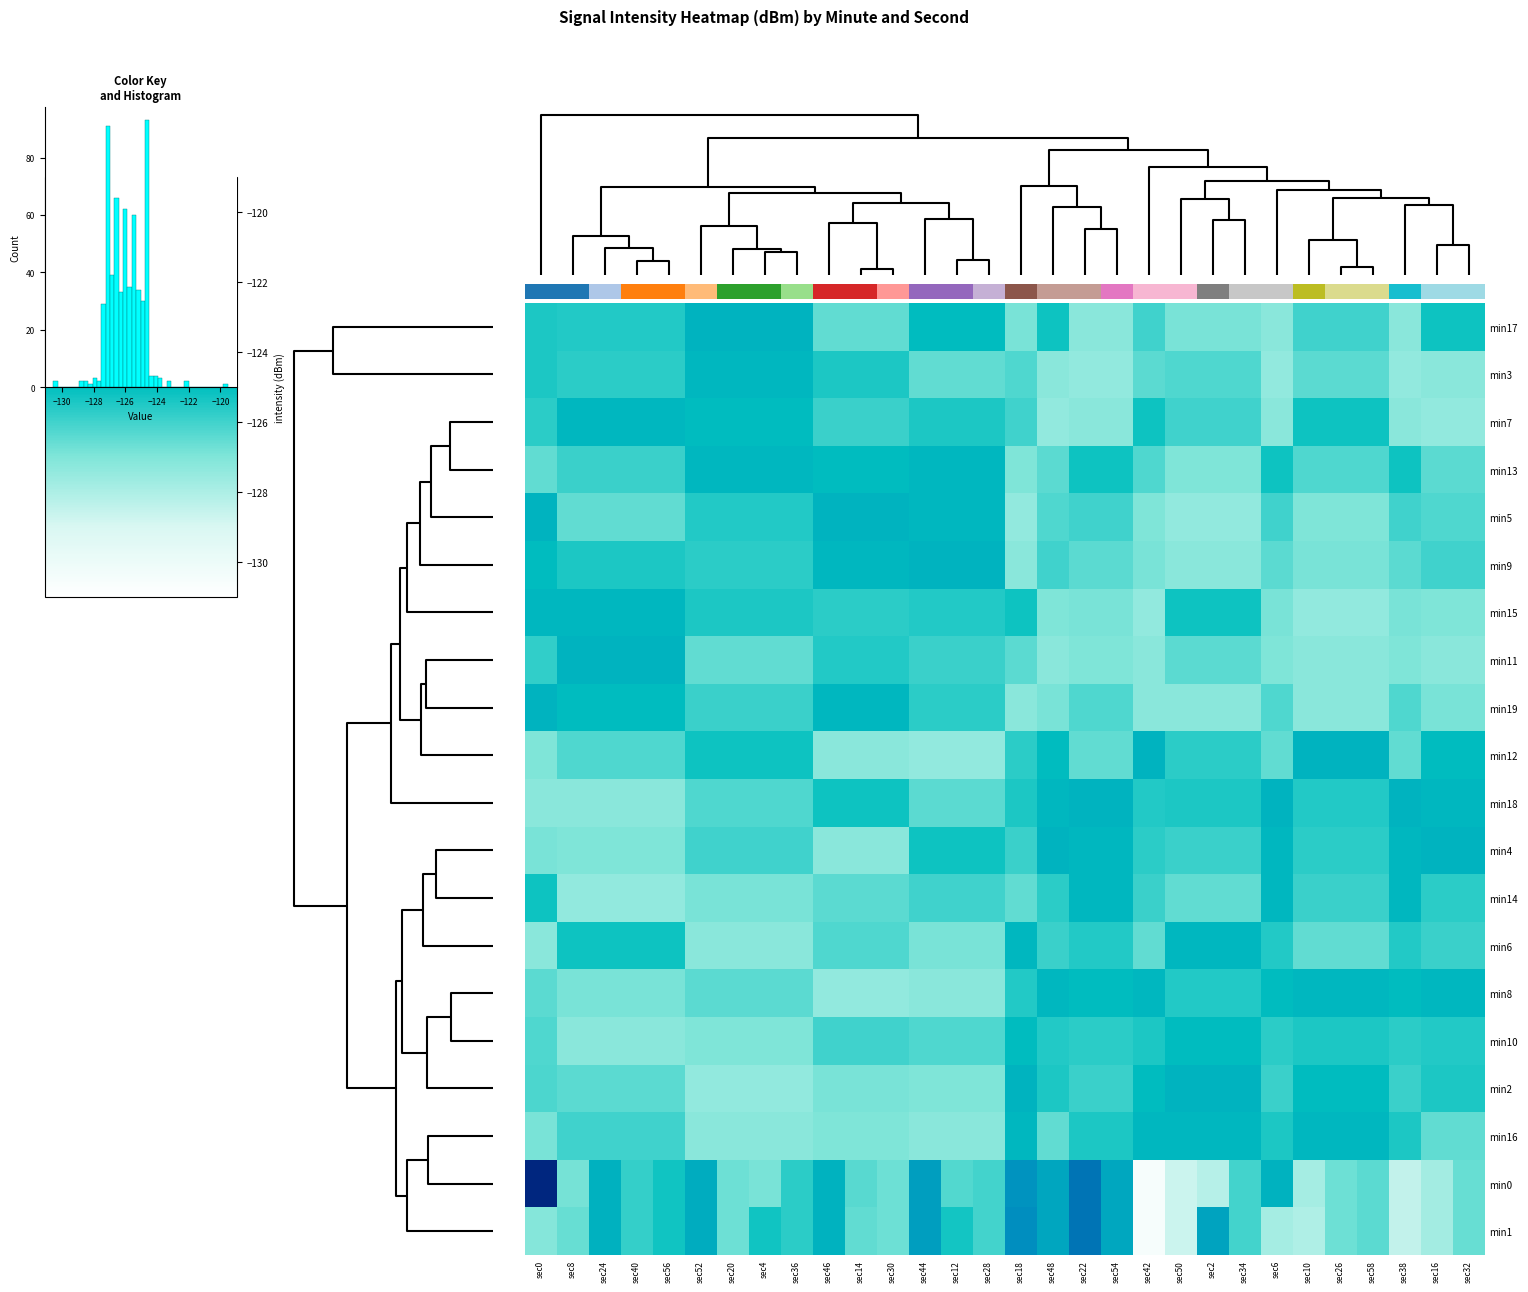

Is it true that min4 equals -44.7 at sec38?

False